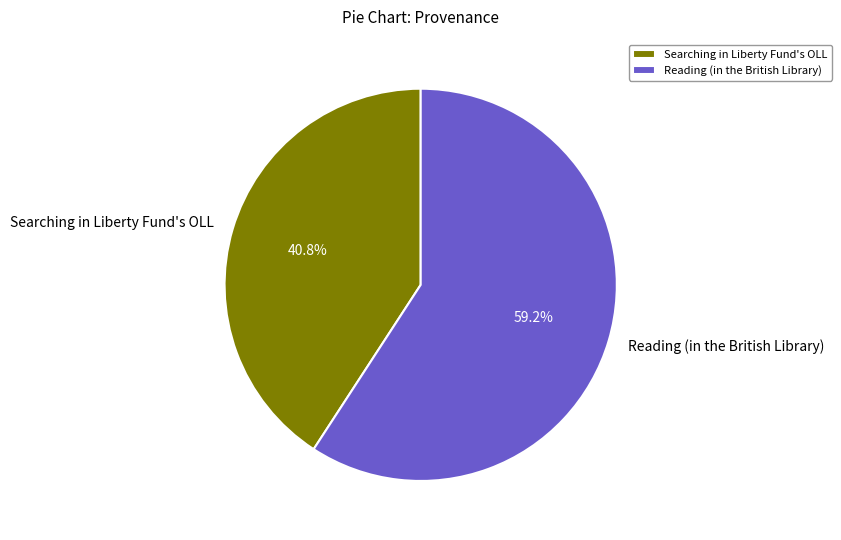

How many segments does this pie chart have?

2